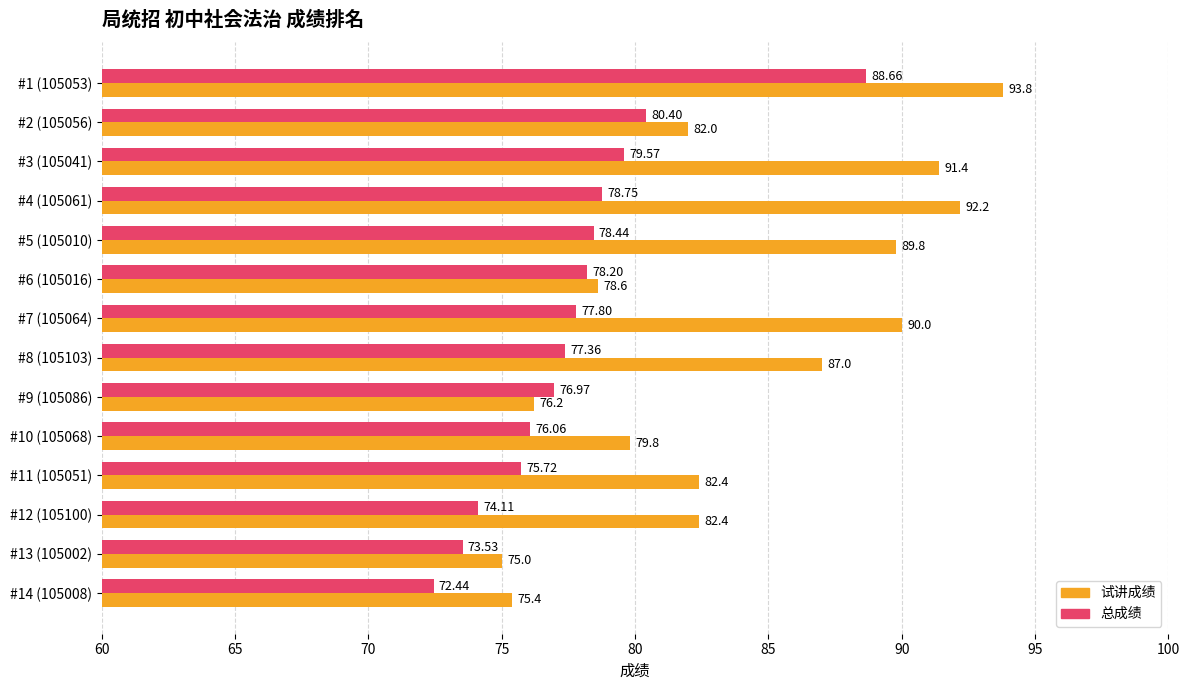

What is the difference between the highest and lowest values at #9 (105086)?

0.8